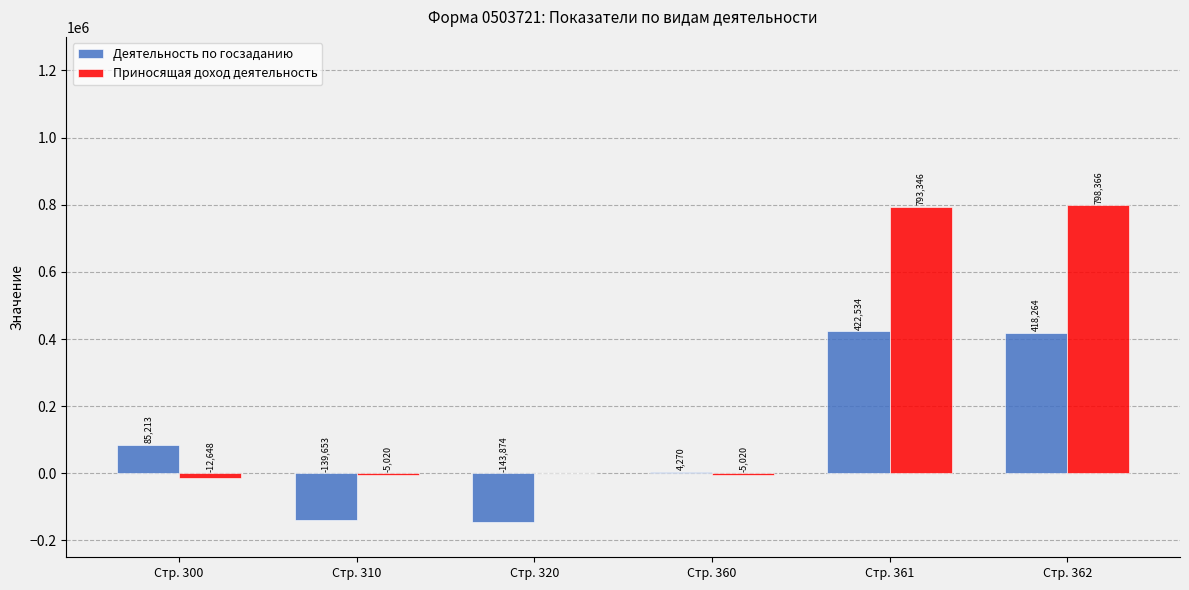

Which series has the largest total across all categories?

Приносящая доход деятельность